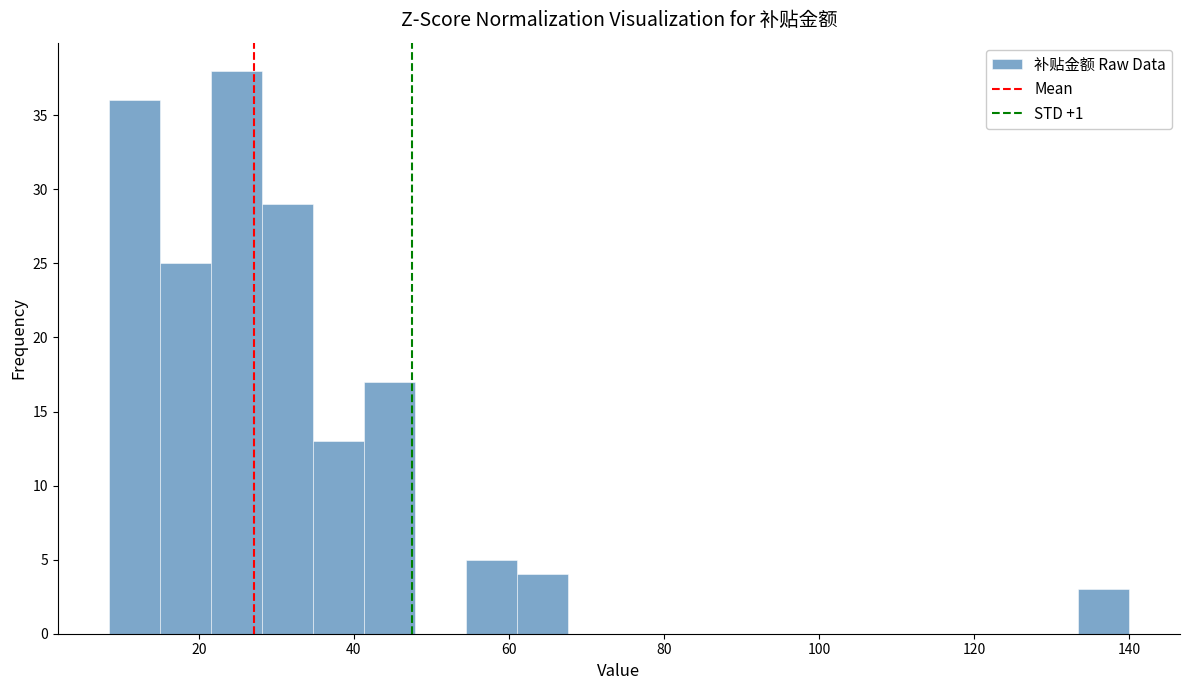

Read against the x-axis, roughly where is the centre of the tallest bar?

24